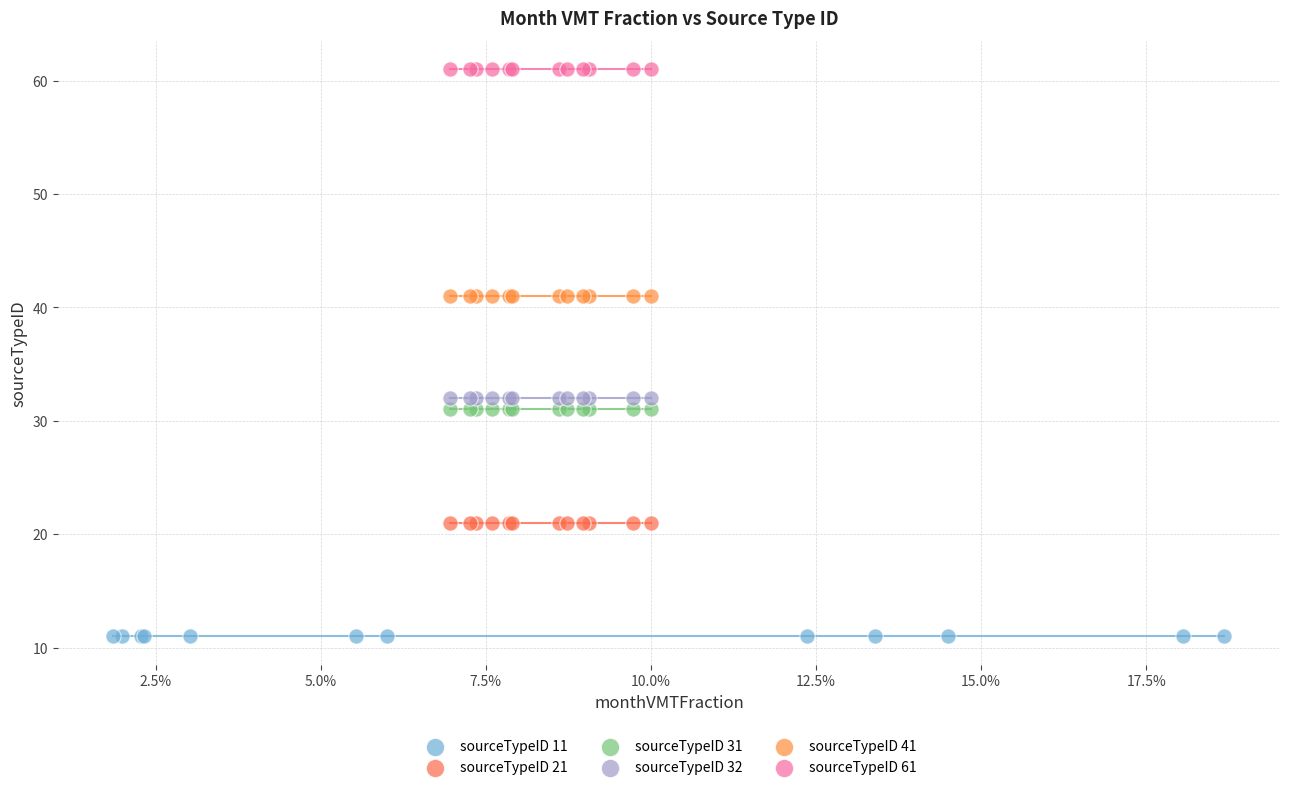

Which series reaches the minimum Y coordinate?

sourceTypeID 11